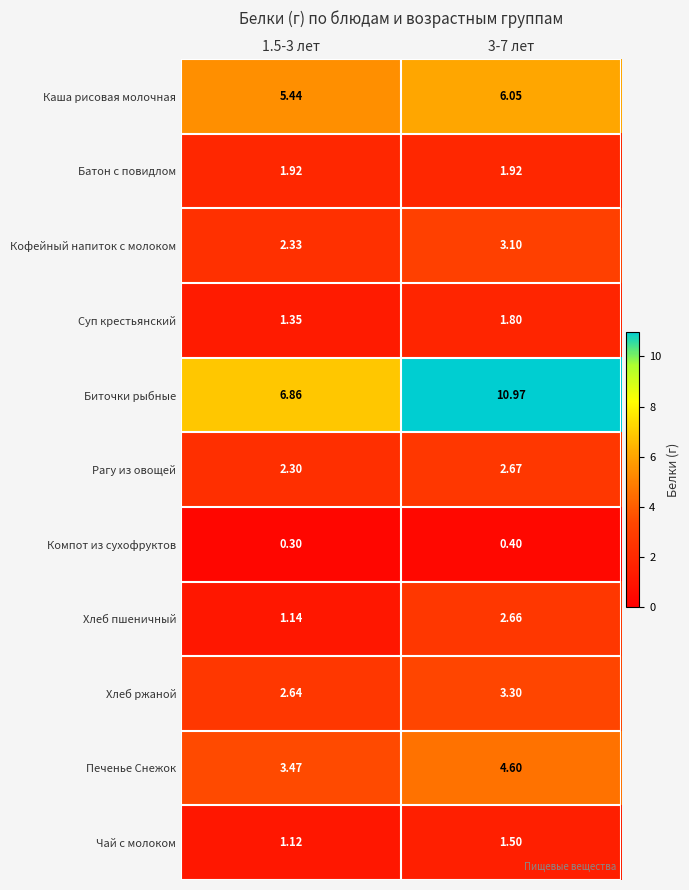

Is the value of Хлеб пшеничный at 1.5-3 лет greater than the value of Чай с молоком at 1.5-3 лет?

Yes